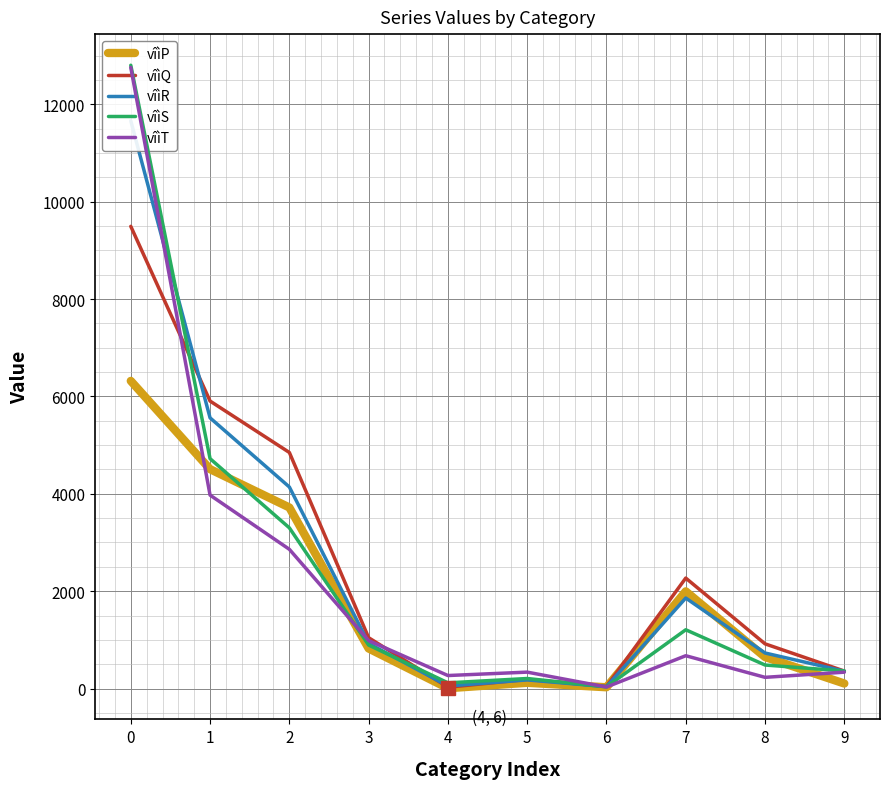

Which series changed the most between 5 and 6?

vîìT